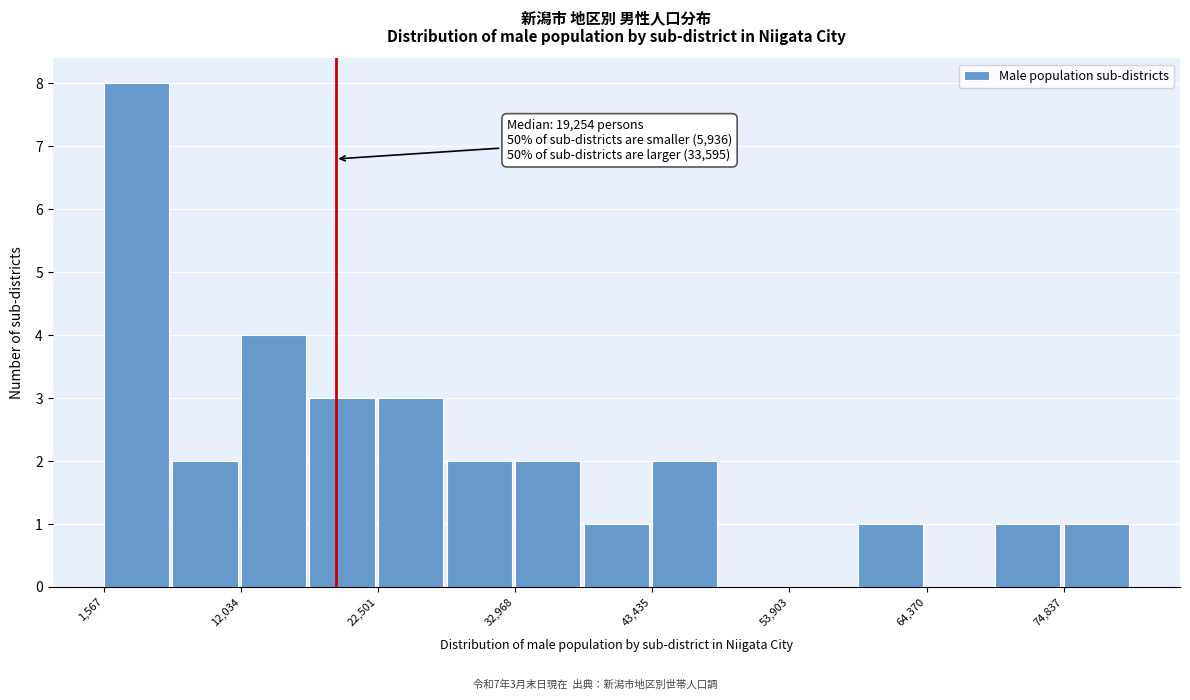

Read against the x-axis, roughly where is the centre of the tallest bar?

4000